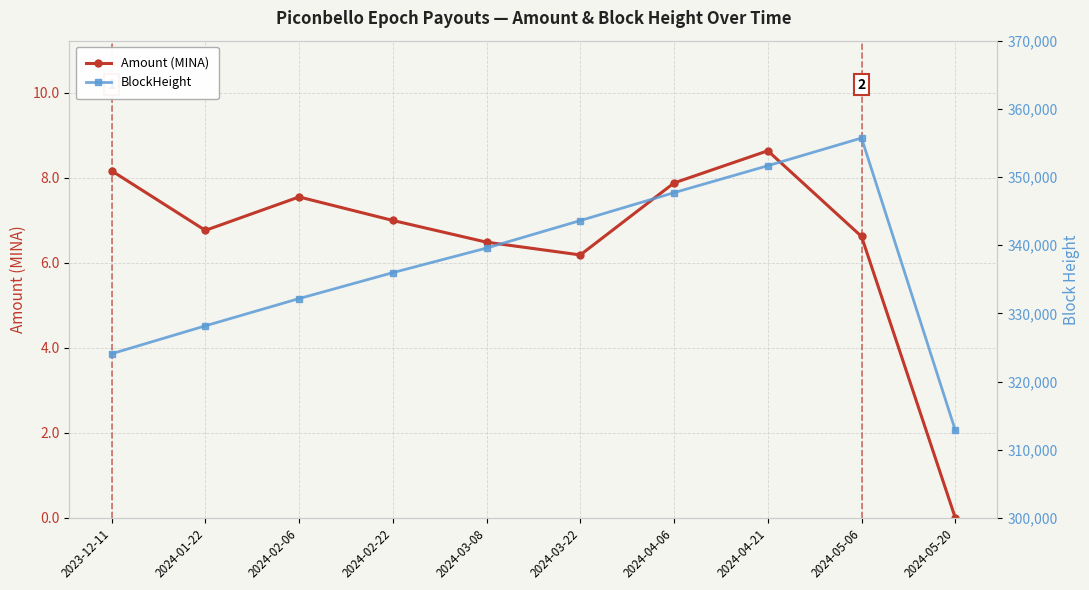

Which series has the largest total across all categories?

BlockHeight